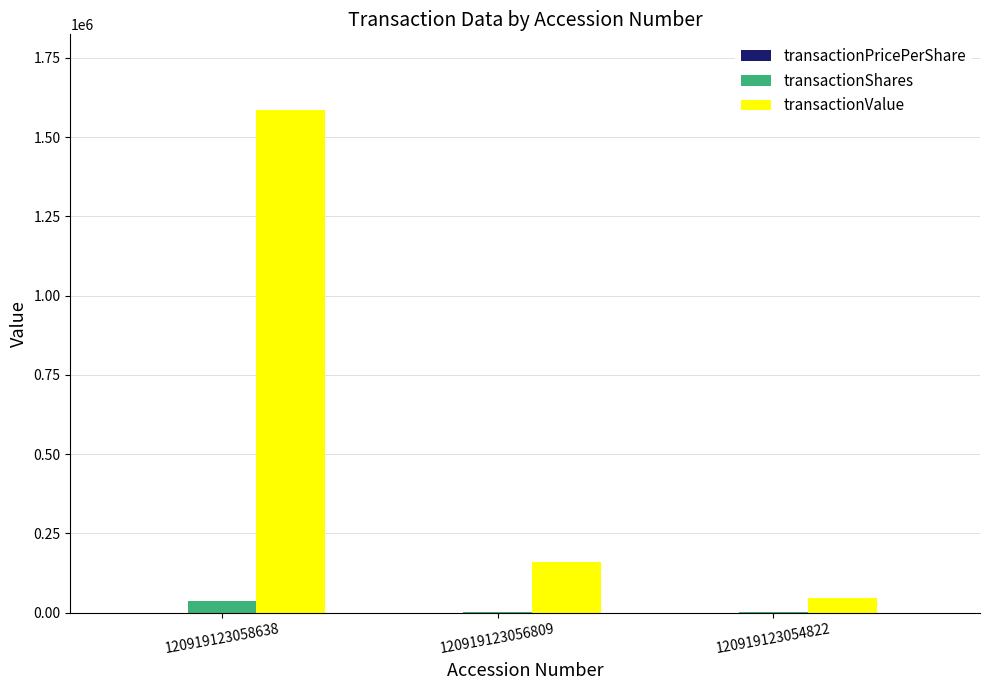

At which label is transactionShares closest to 19653?

120919123056809